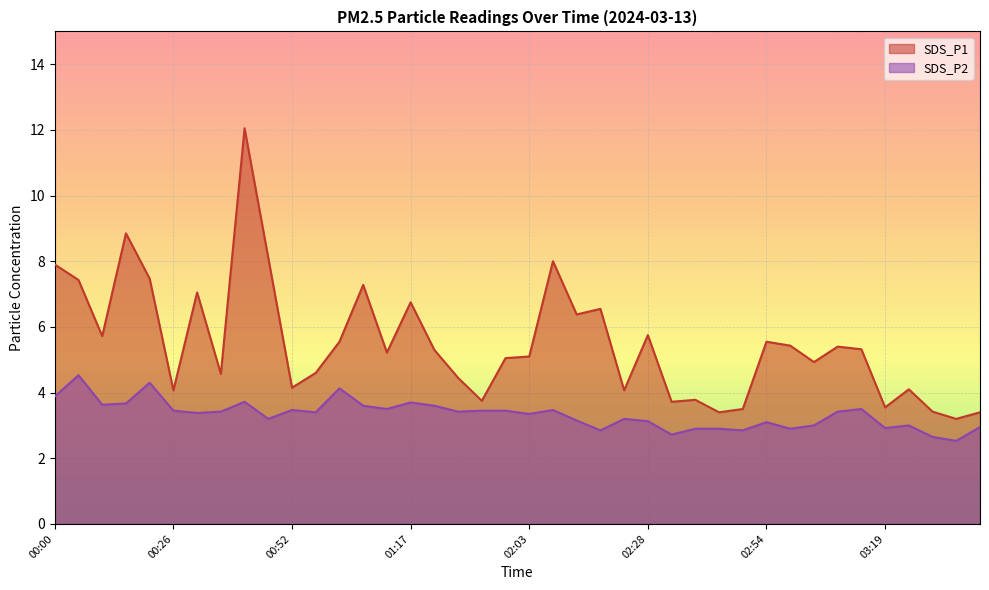

How many categories are shown in the chart?

40